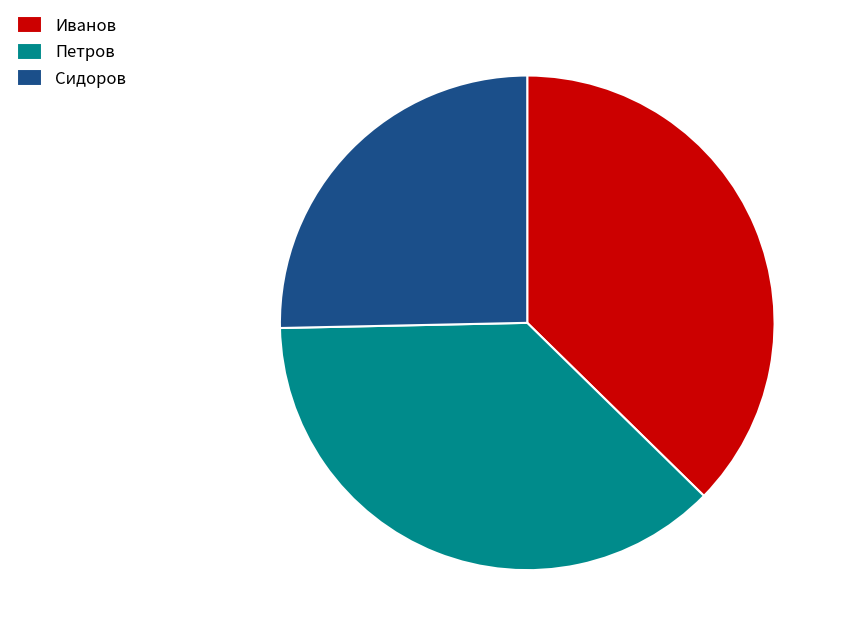

Between Сидоров and Иванов, which is larger?

Иванов